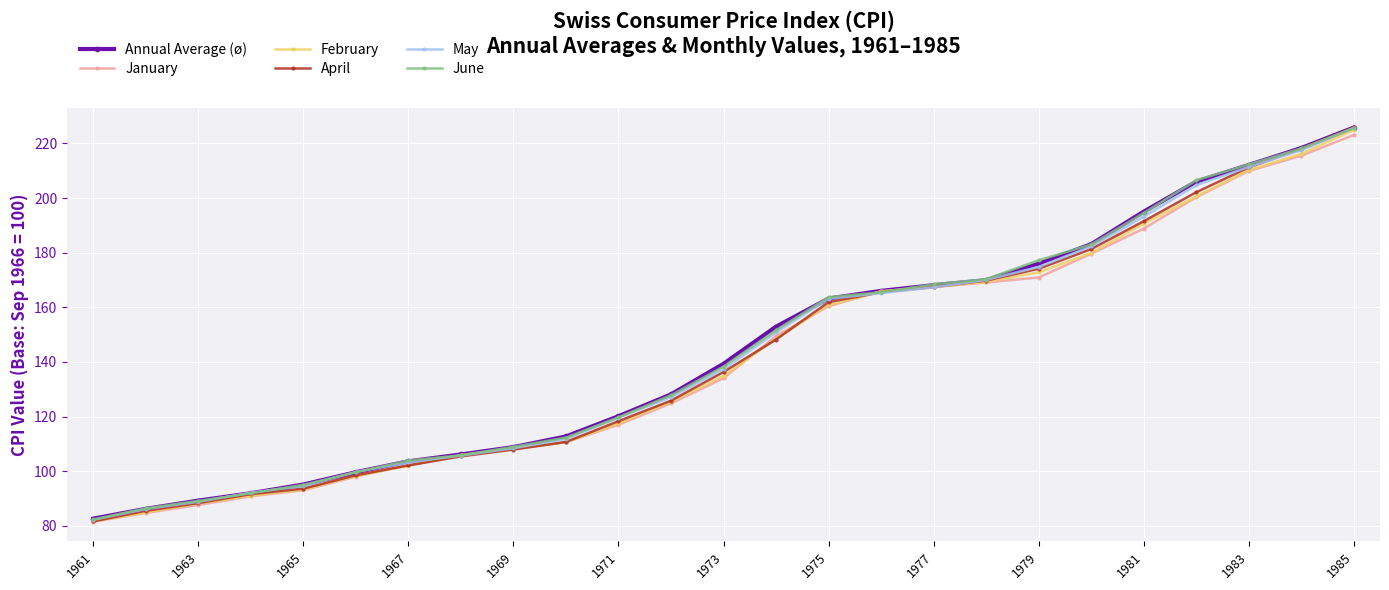

Which series has the widest spread of values?

April